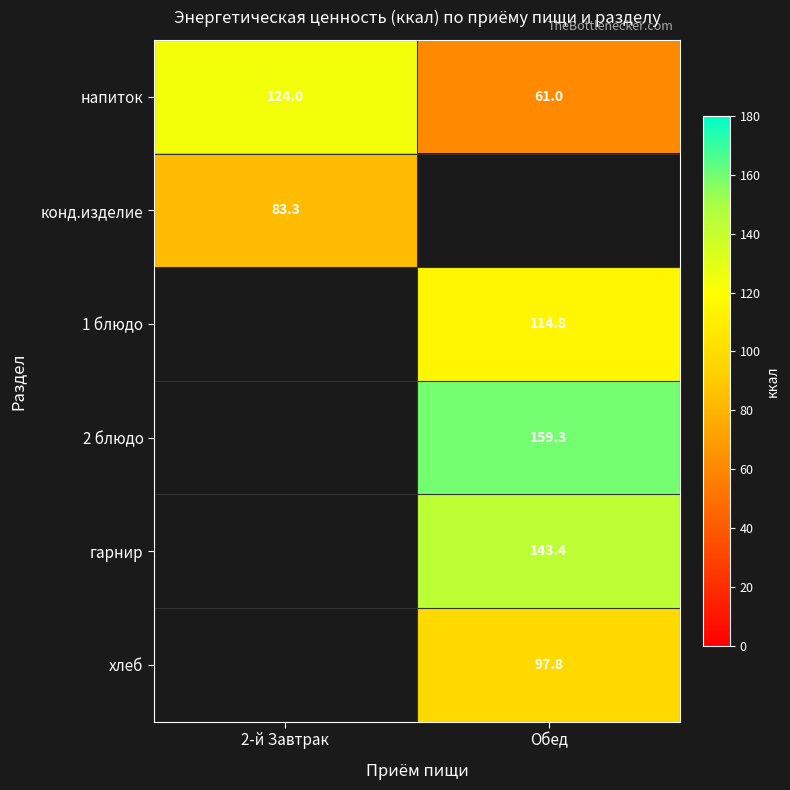

Is it true that 2 блюдо equals 159.3 at Обед?

True